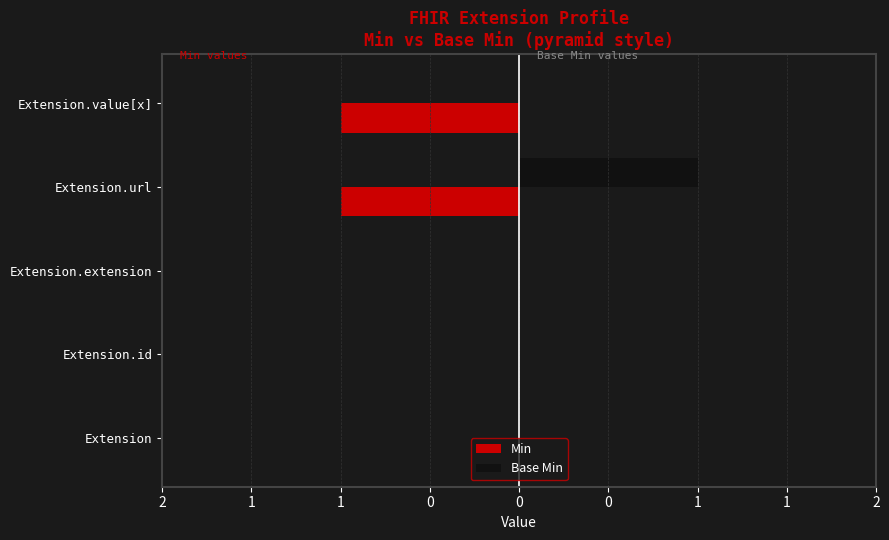

What are all the series names shown in the legend?

Min, Base Min